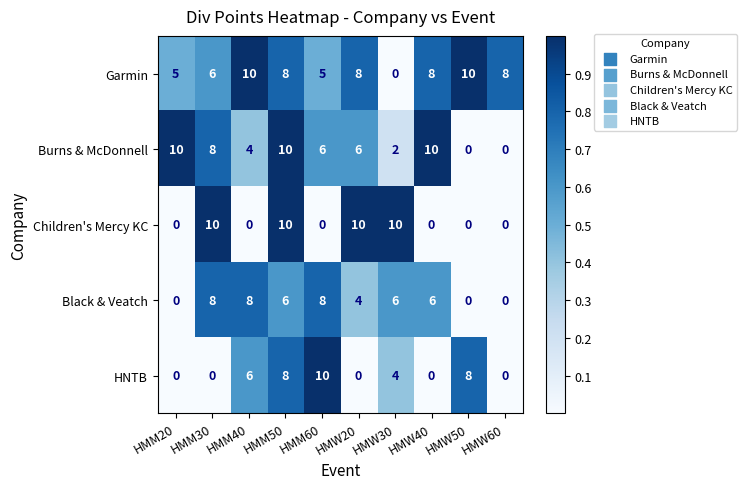

At how many categories does at least one series exceed 0?

10